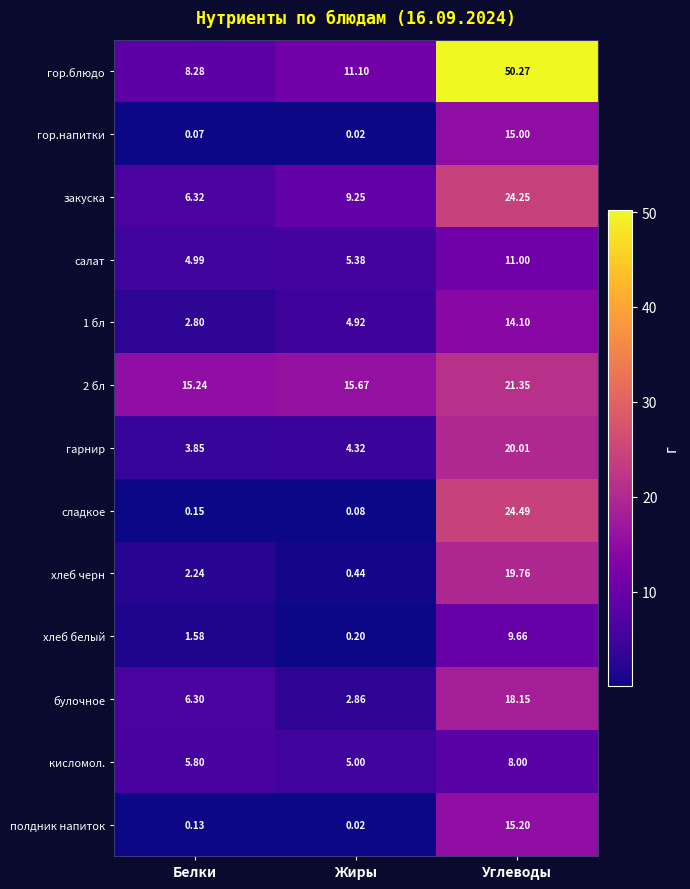

Between Жиры and Углеводы, which series saw the biggest shift?

гор.блюдо